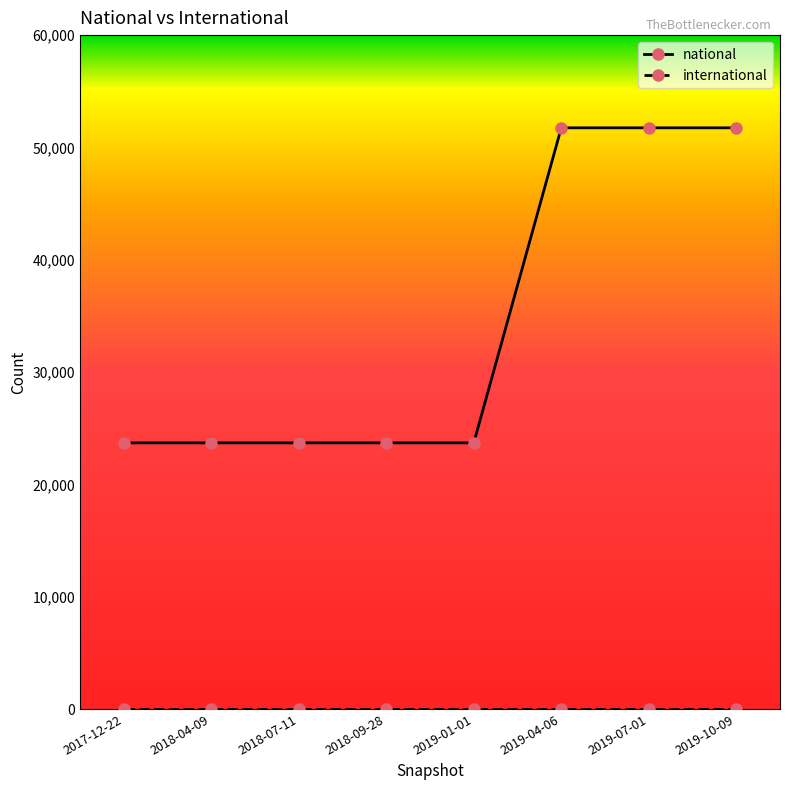

Which series has the largest range (max minus min)?

national